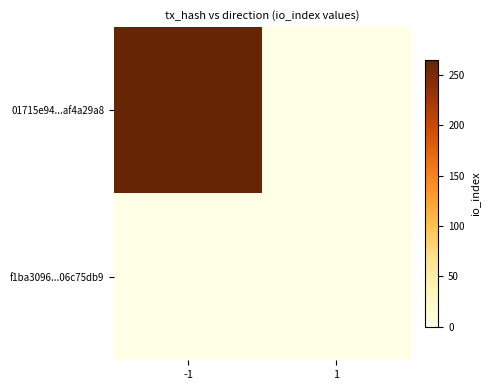

Which has a higher value, 1 or -1?

-1